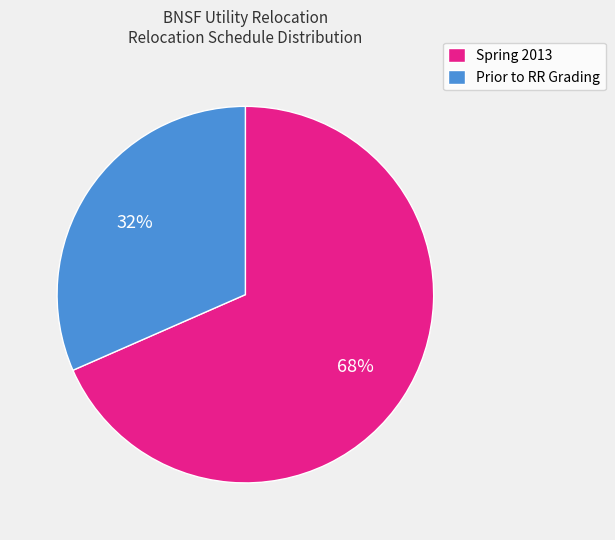

Is the sum of Prior to RR Grading and Spring 2013 greater than half?

Yes